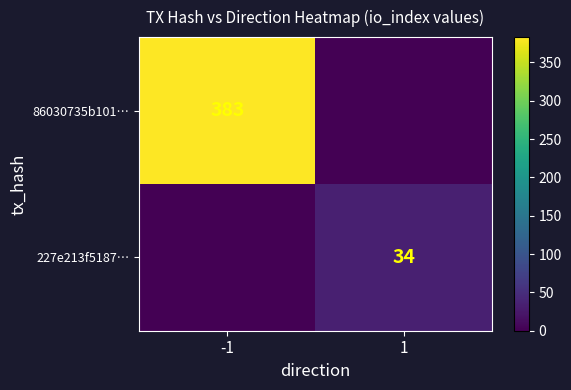

Is the value of 86030735b101… at -1 greater than the value of 227e213f5187… at 1?

Yes